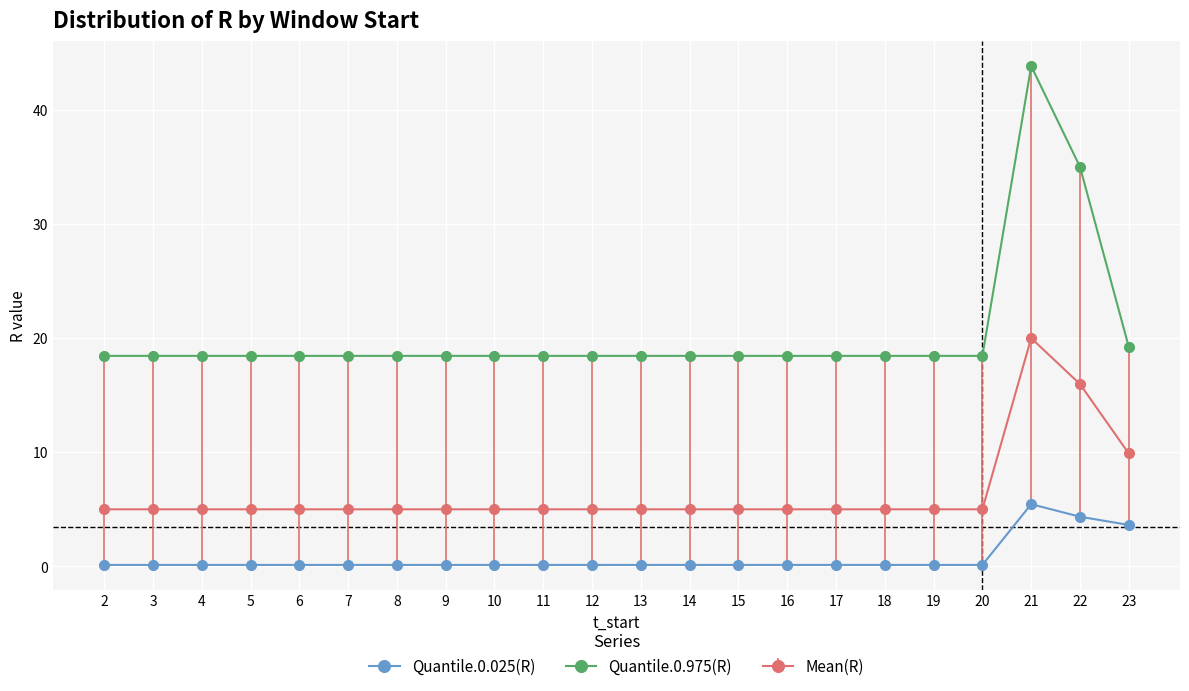

The value of Quantile.0.975(R) at 6 is 18.4. True or false?

True